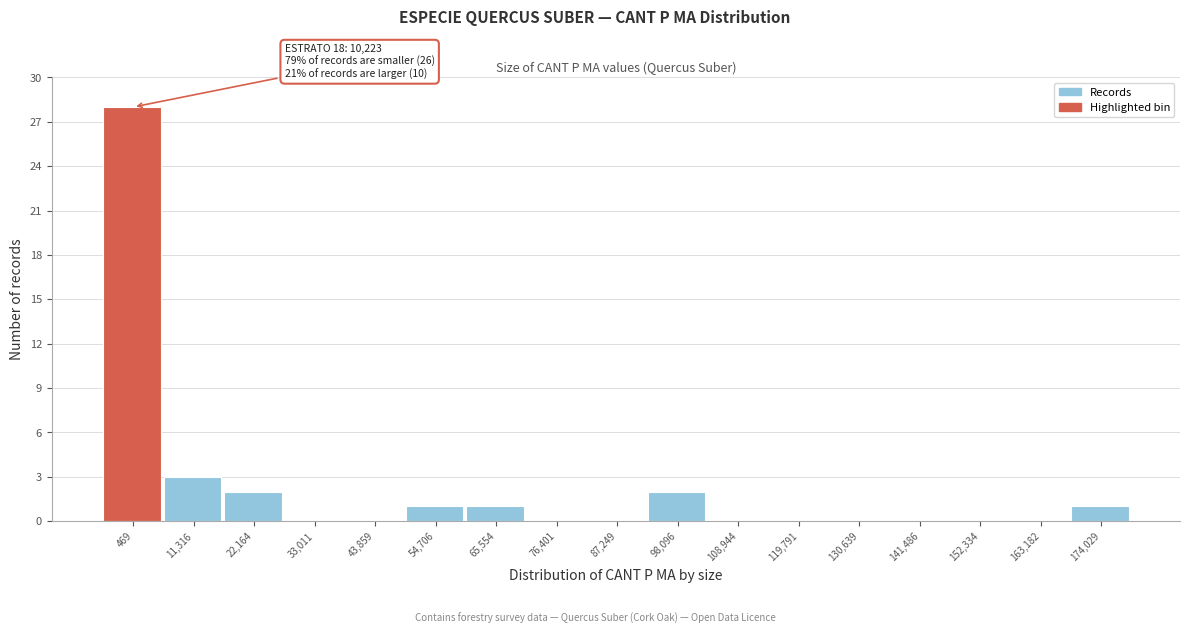

Reading left to right, what are all the values shown in this chart?

469=28	11,316=3	22,164=2	33,011=0	43,859=0	54,706=1	65,554=1	76,401=0	87,249=0	98,096=2	108,944=0	119,791=0	130,639=0	141,486=0	152,334=0	163,182=0	174,029=1